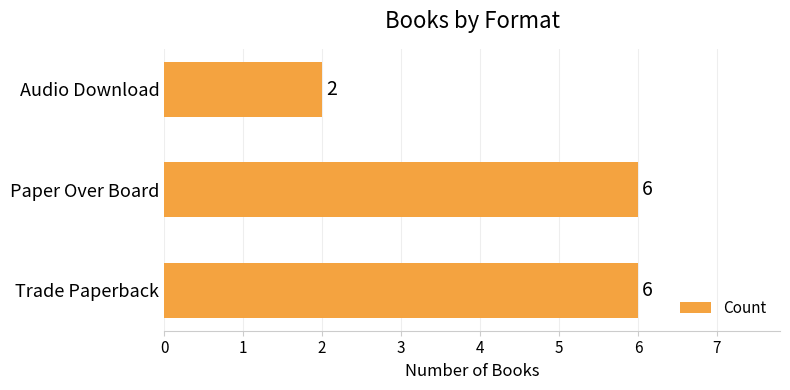

What is the sum of the values at Audio Download and Paper Over Board?

8